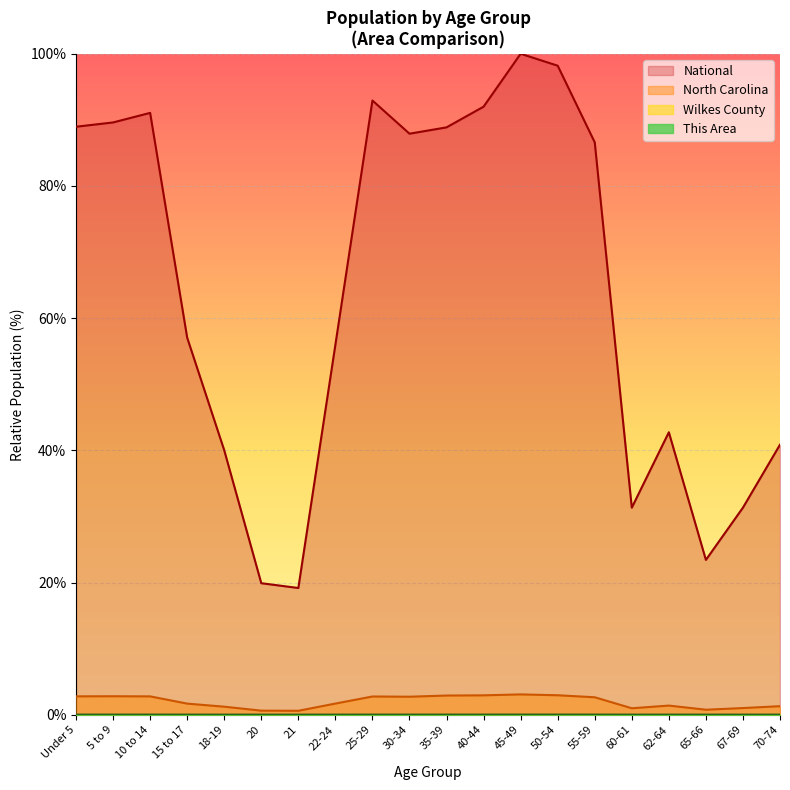

What is the sum of all National values?

1277.9